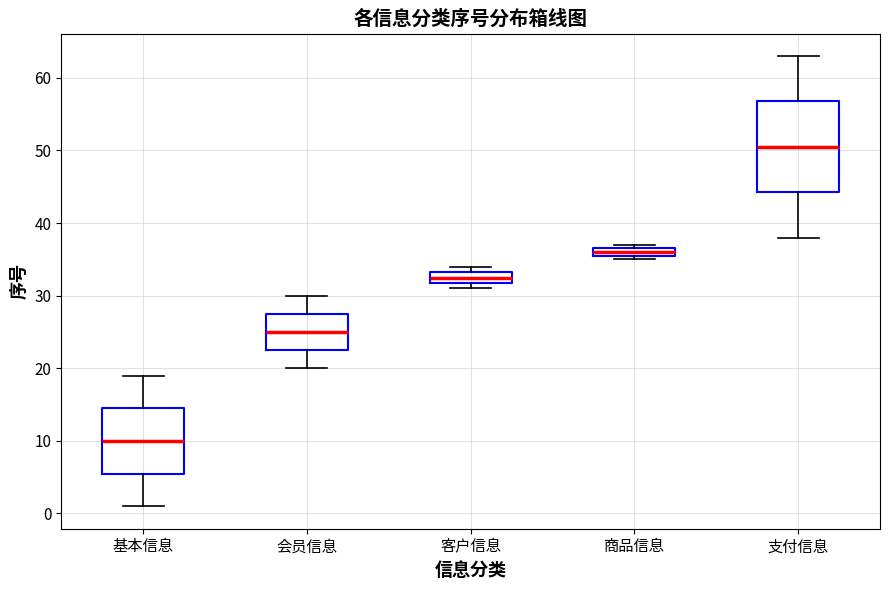

Where does the median line of the box for 会员信息 sit on the y-axis? The values are not printed on the chart, so give them approximately, as read against the axis.

25